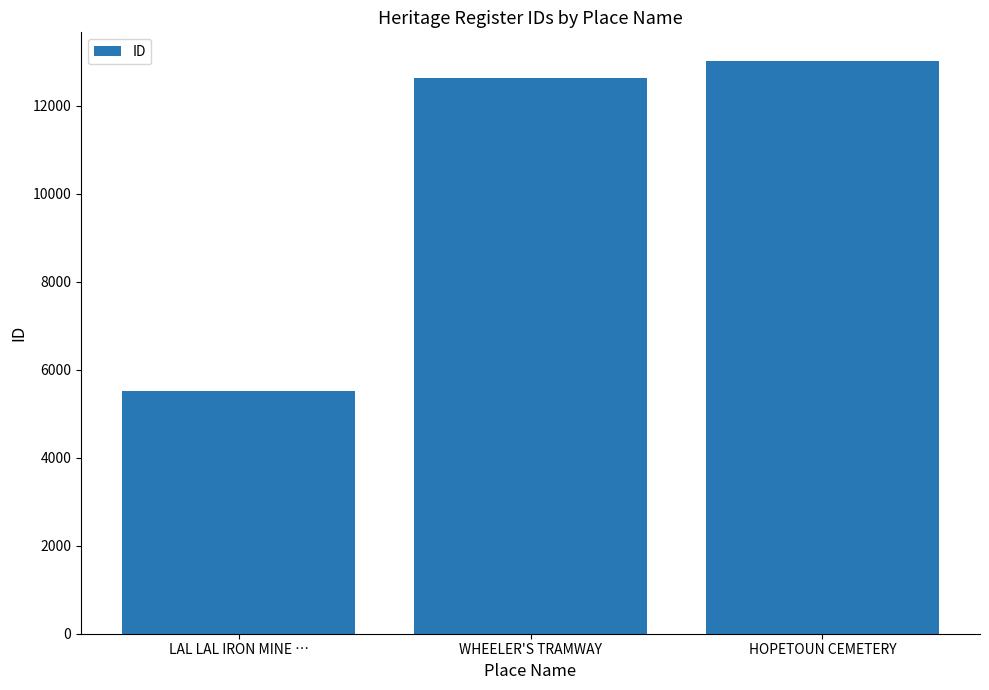

What is the ratio of the value at WHEELER'S TRAMWAY to the value at HOPETOUN CEMETERY?

1.0